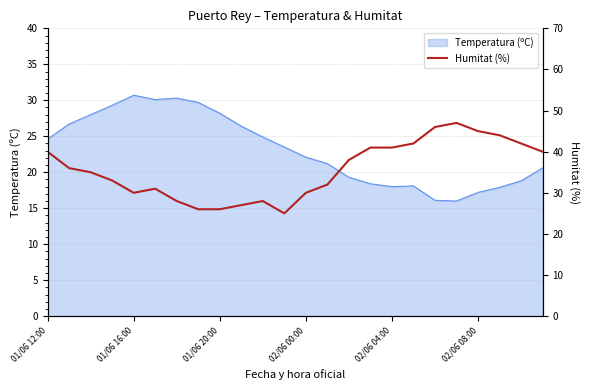

Approximately how many times larger is the value at 14 compared to 11?

1.5